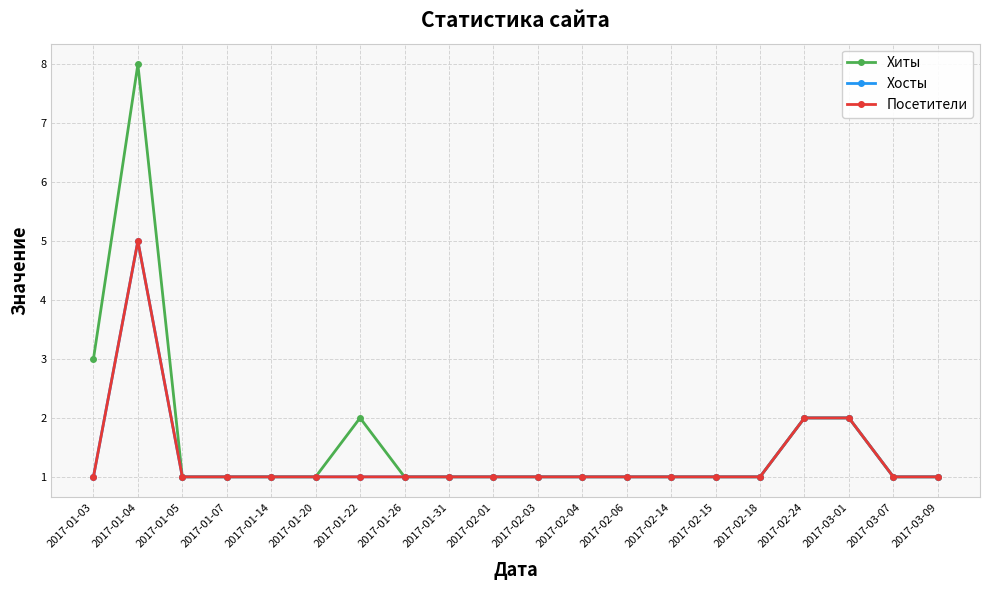

Is this an area chart (filled region under the line)?

No